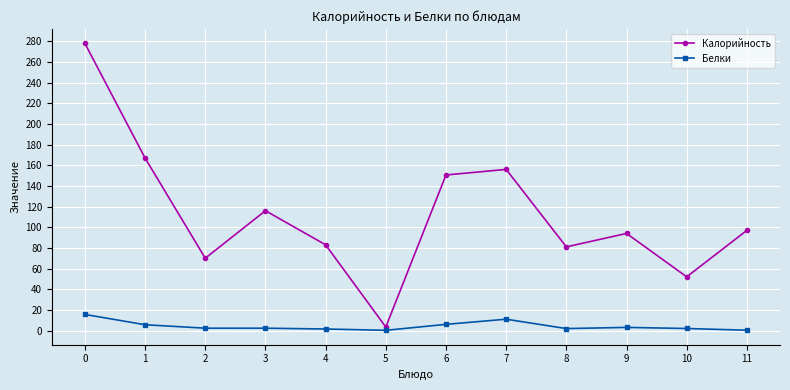

True or false: Белки has more than 1 points higher than both neighbors.

True